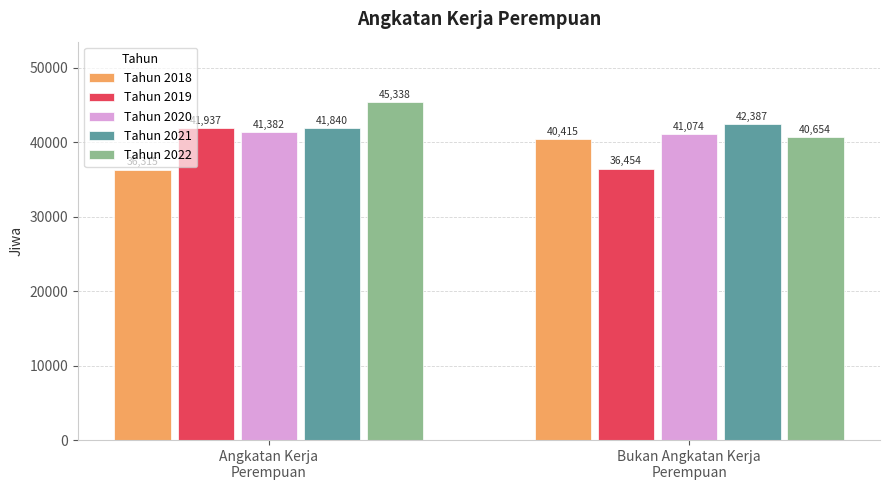

What are all the series names shown in the legend?

Tahun 2018, Tahun 2019, Tahun 2020, Tahun 2021, Tahun 2022